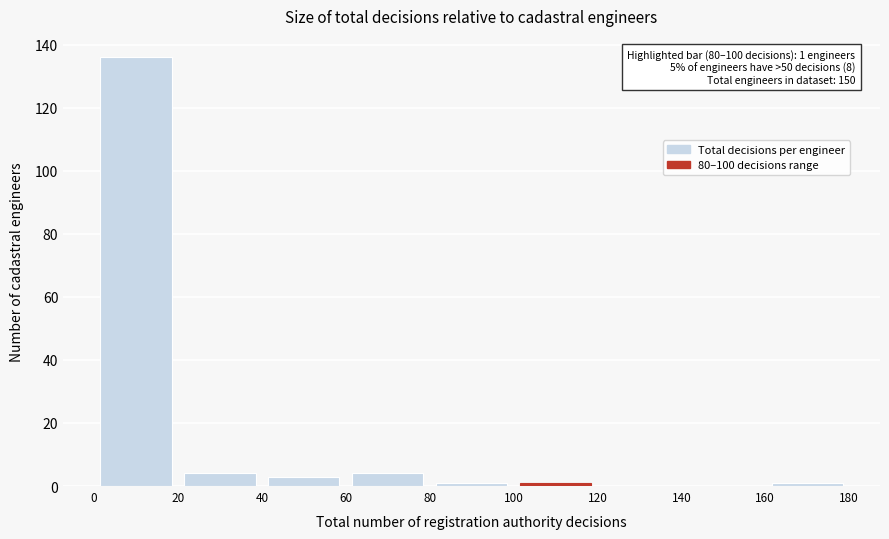

Over which range of the x-axis is the bar tallest?

0 to 20